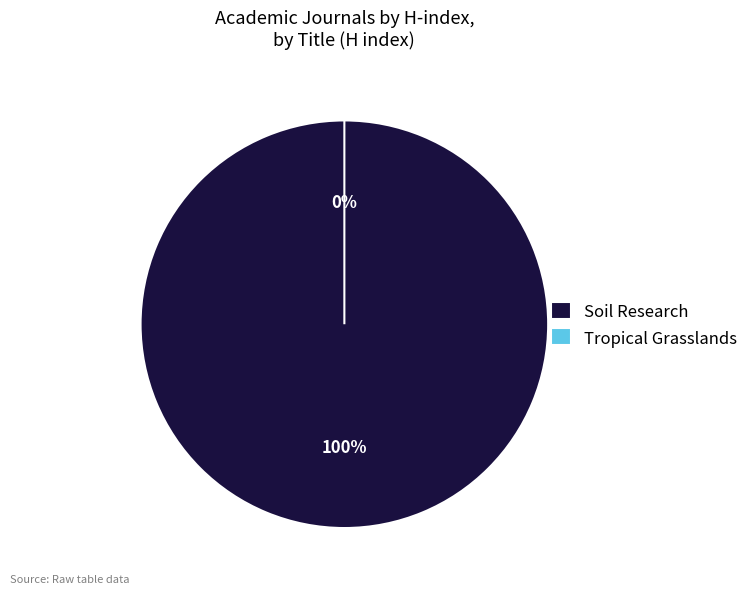

Which slice represents more than half of the pie?

Soil Research